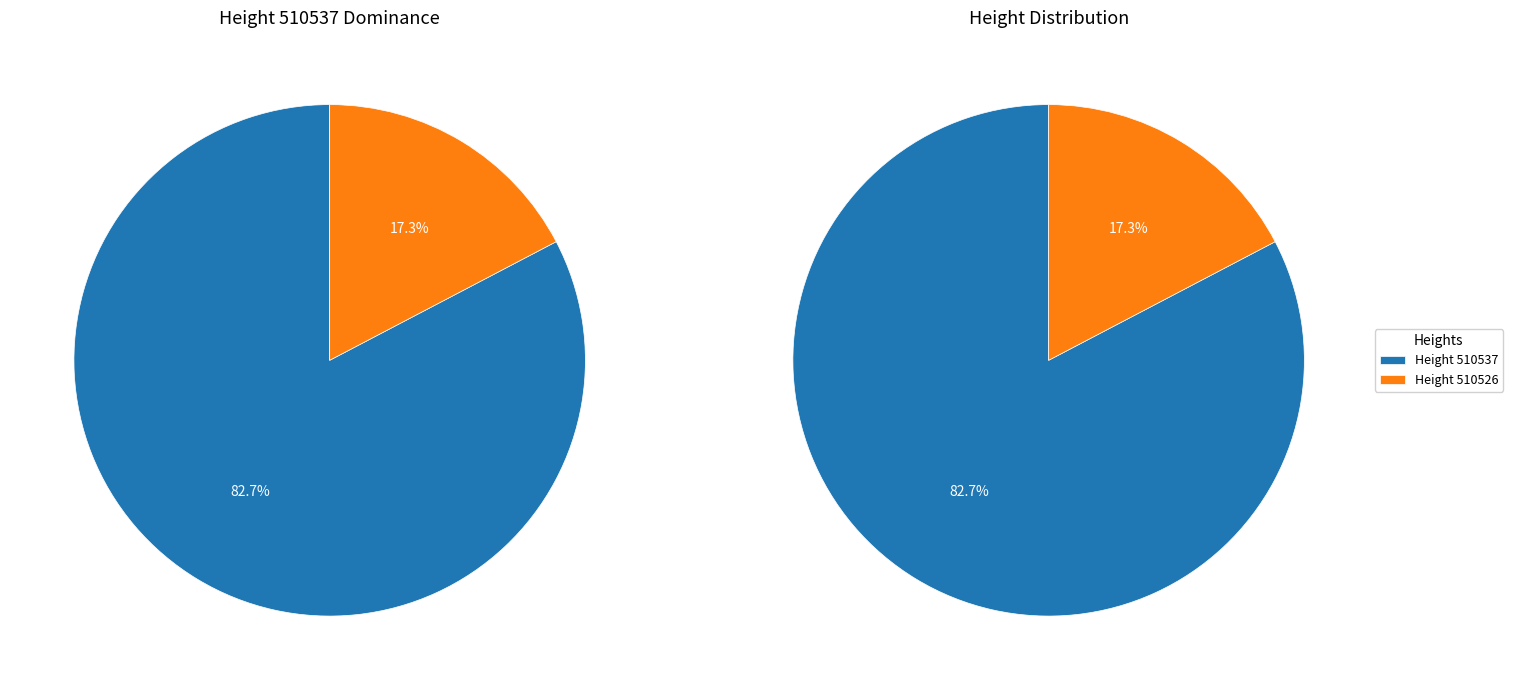

To the nearest percent, what is the difference between the 510526 and 510537 slice percentages?

65%